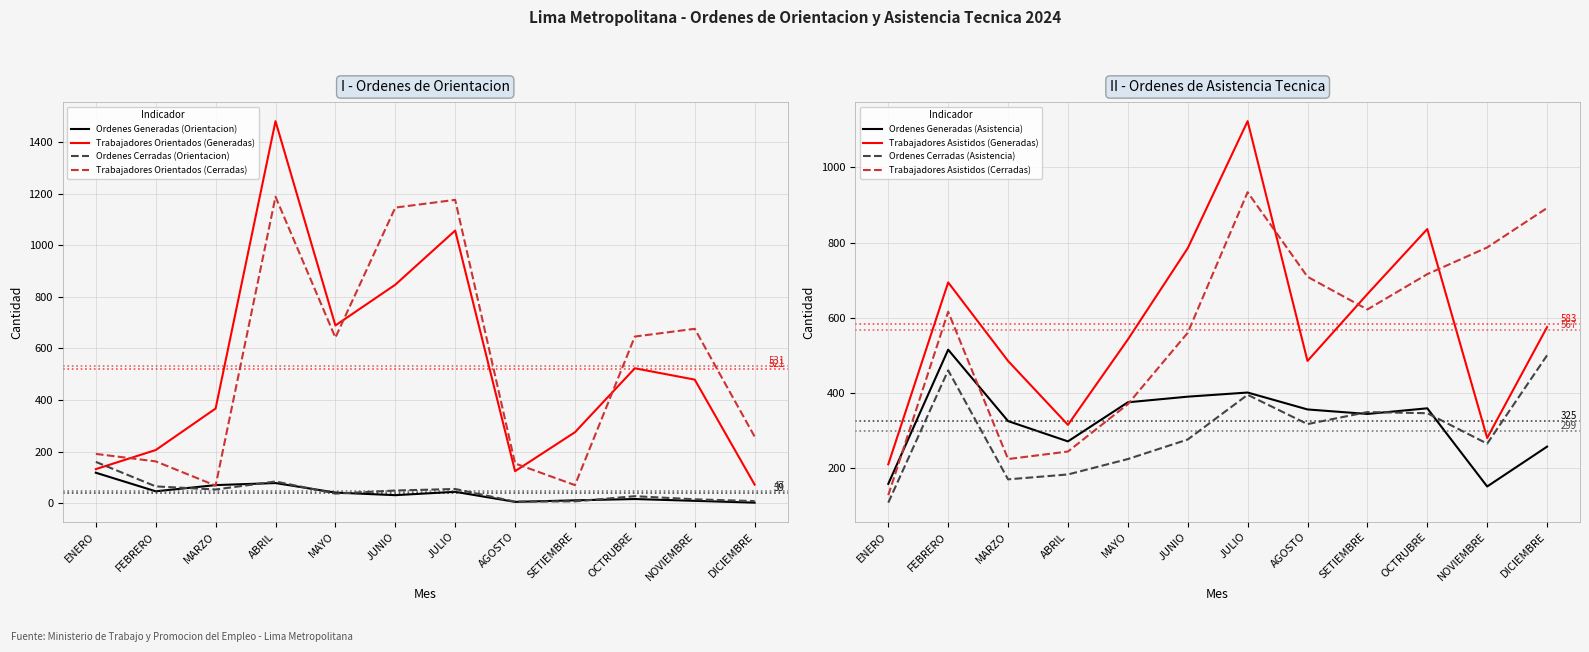

The value of Trabajadores Orientados (Cerradas) at ABRIL is 1971. True or false?

False